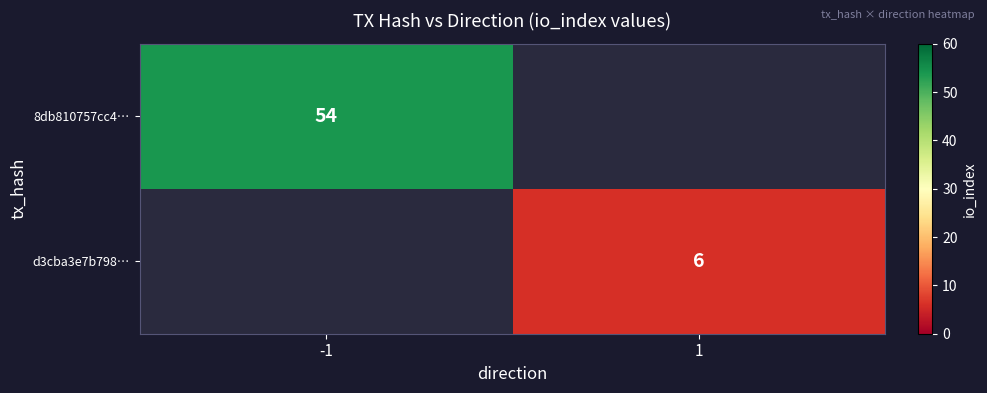

The value of 8db810757cc4… at -1 is 54. True or false?

True